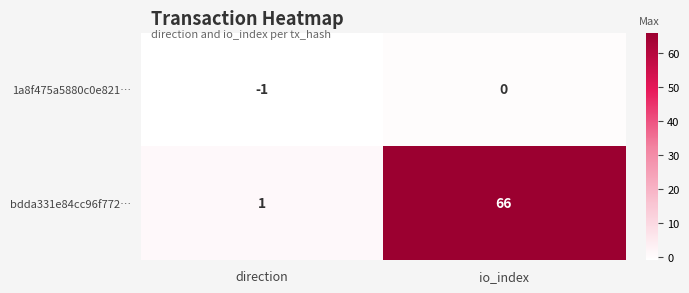

Reading left to right, extract all data points from this chart.

1a8f475a5880c0e821…: -1	0
bdda331e84cc96f772…: 1	66